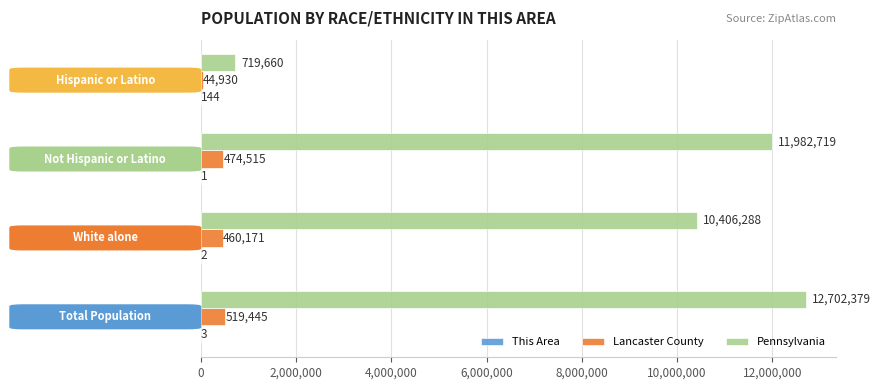

What is the sum of all Lancaster County values?

1499061